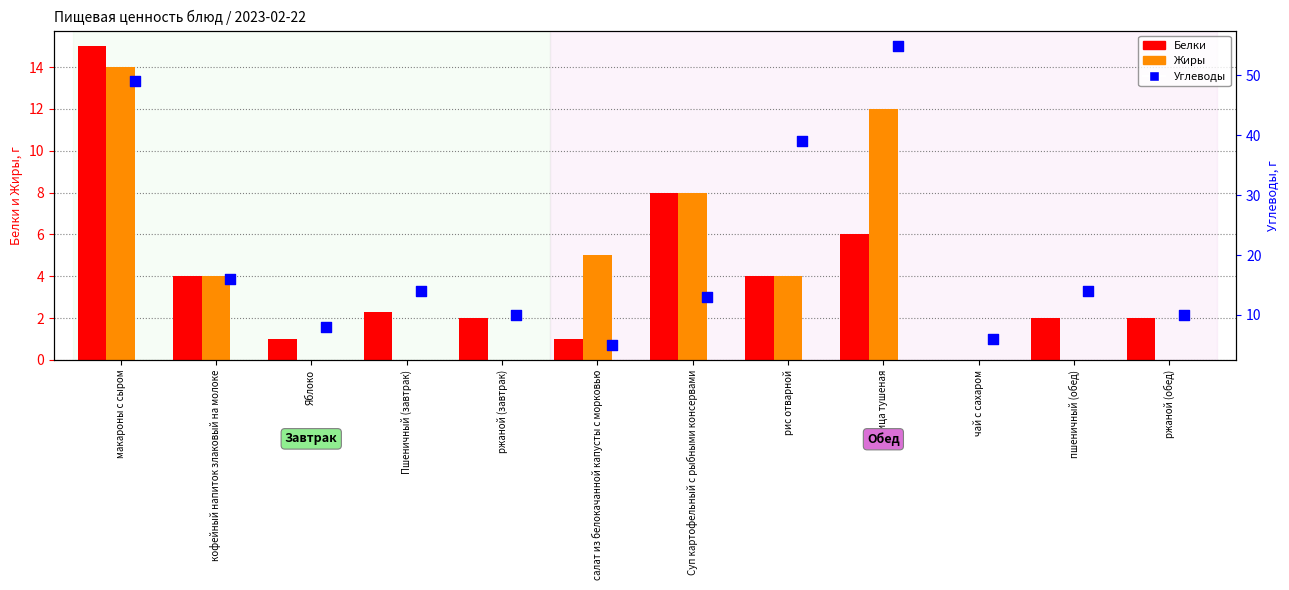

Is the value of Жиры at Суп картофельный с рыбными консервами greater than the value of Белки at Яблоко?

Yes